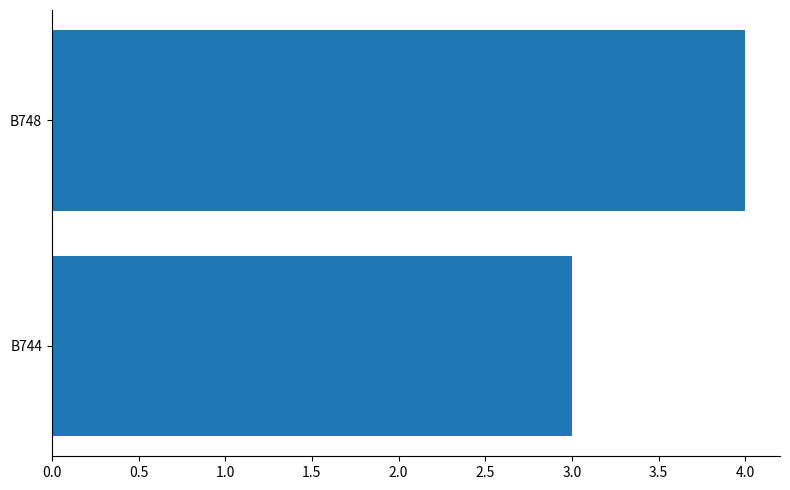

Which has a higher value, B744 or B748?

B748